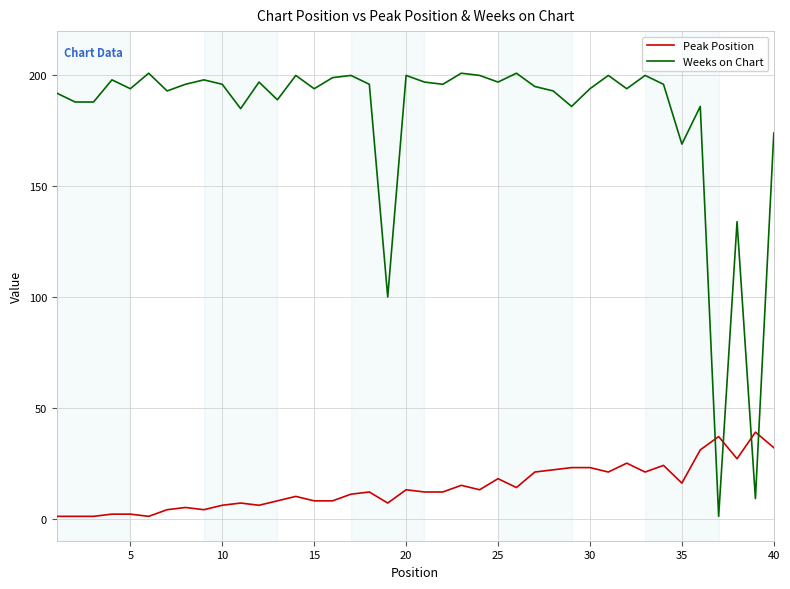

Which series ends up on top after the final intersection of Weeks on Chart and Peak Position?

Weeks on Chart